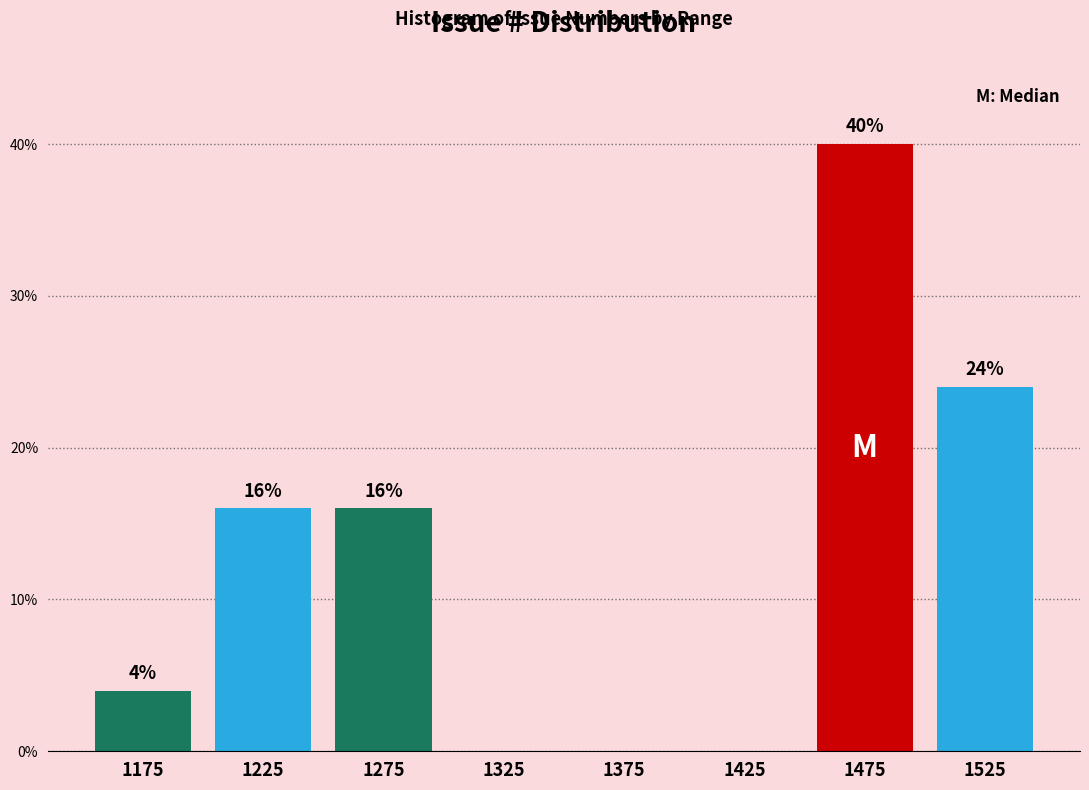

Which range on the x-axis has the tallest bar?

1450 to 1500